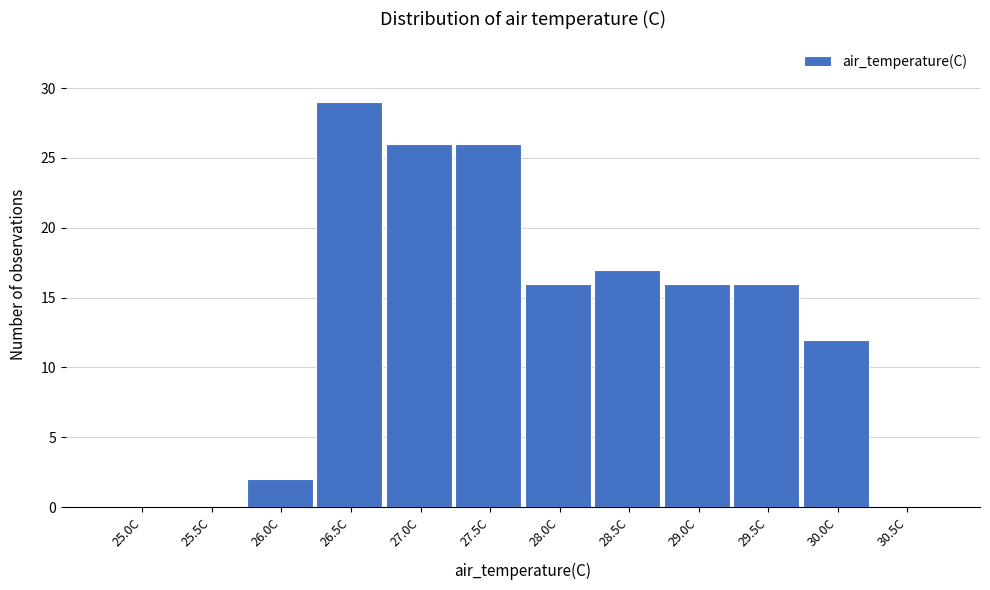

Reading left to right, list all the values displayed in this chart.

25.0C=0	25.5C=0	26.0C=2	26.5C=29	27.0C=26	27.5C=26	28.0C=16	28.5C=17	29.0C=16	29.5C=16	30.0C=12	30.5C=0